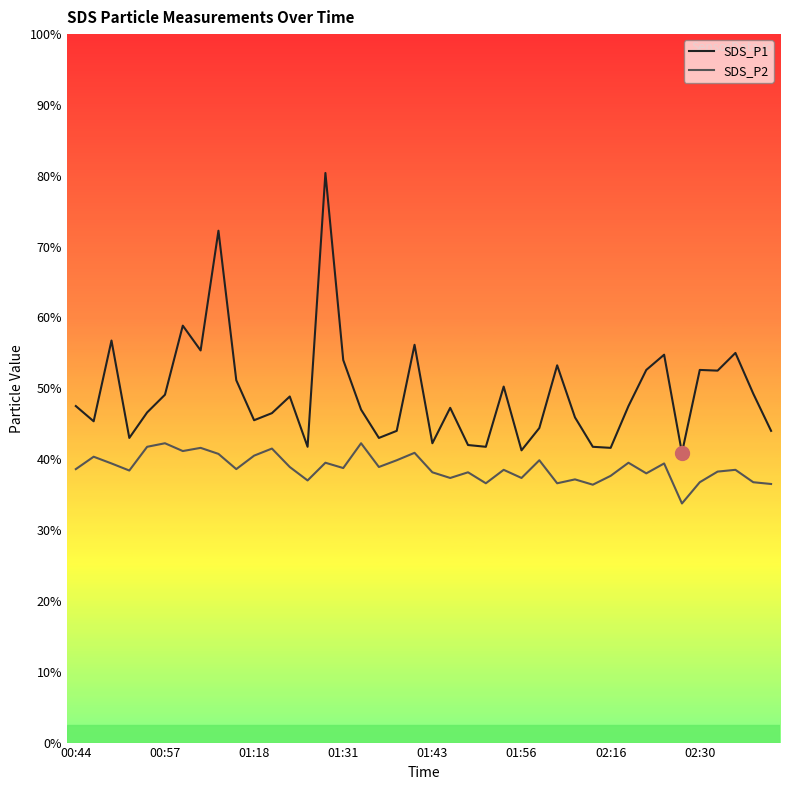

Does the chart have visible grid lines?

No